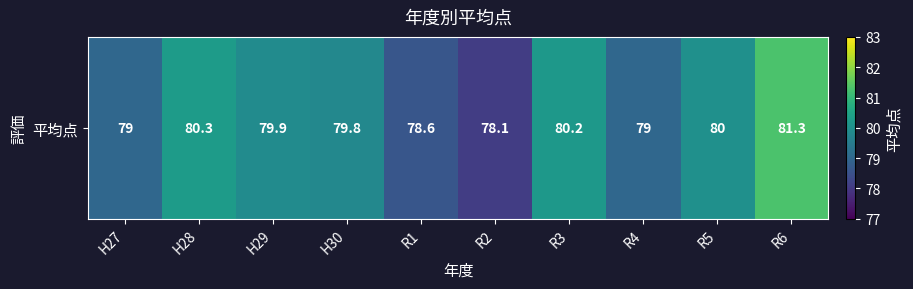

What is the difference between the second highest and second lowest values?

1.7